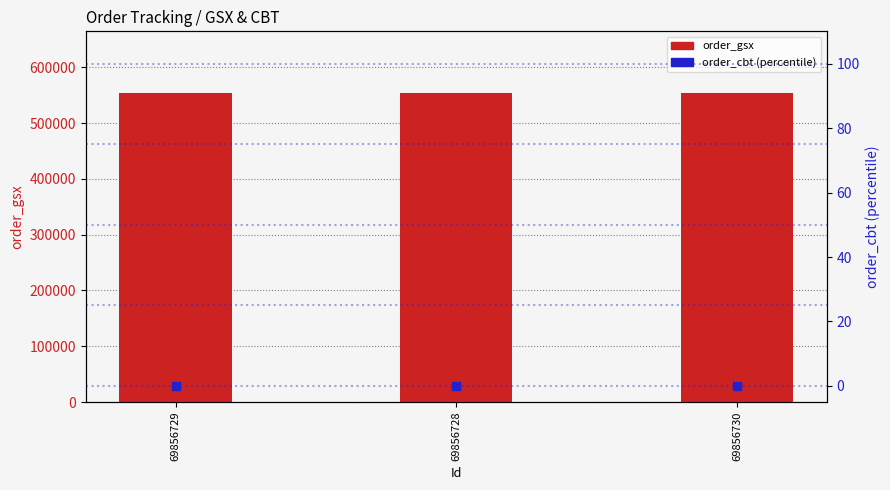

At how many categories does at least one series exceed 329384?

3